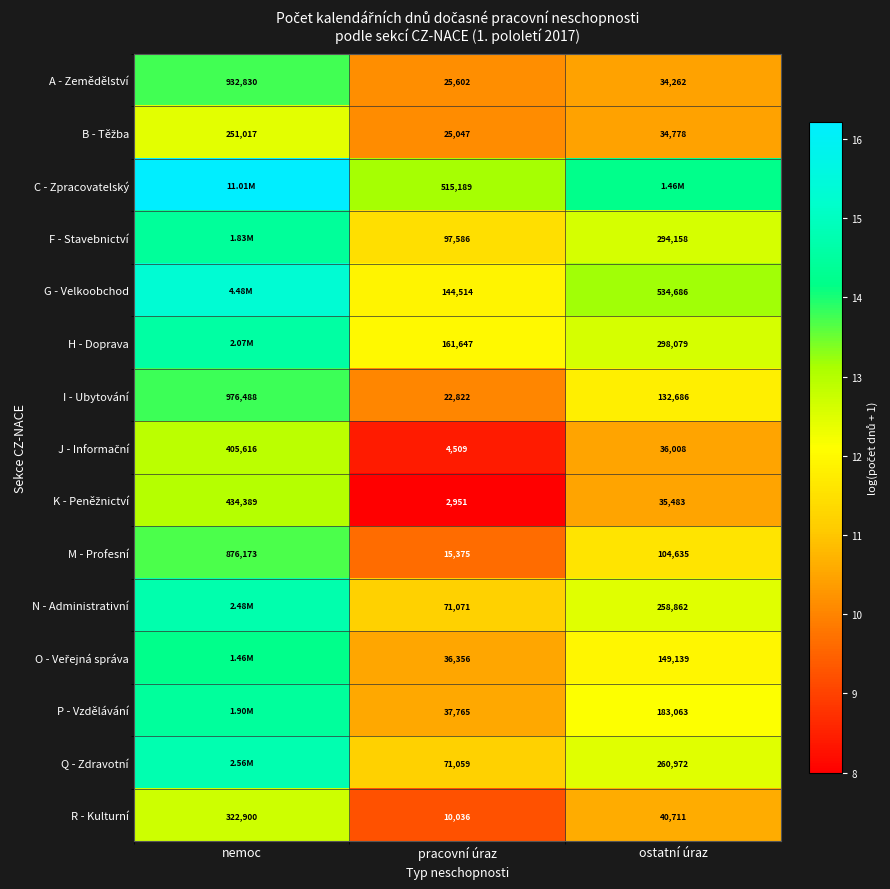

How many categories are shown in the chart?

3